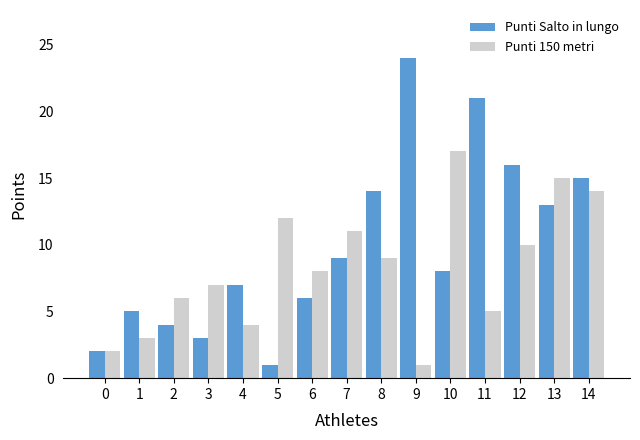

What is the highest value of the Punti 150 metri series?

17